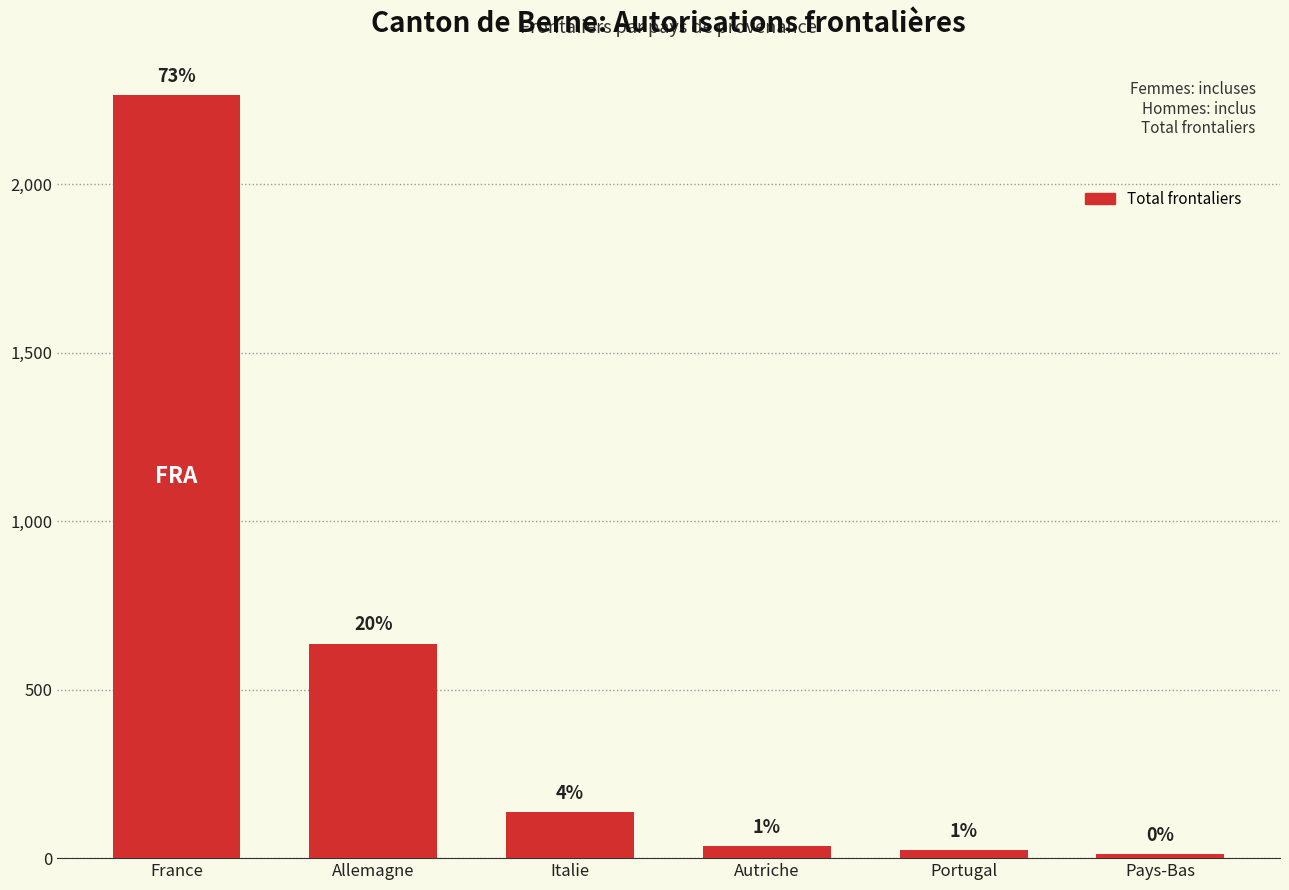

Approximately how many times larger is the value at Autriche compared to Italie?

0.3